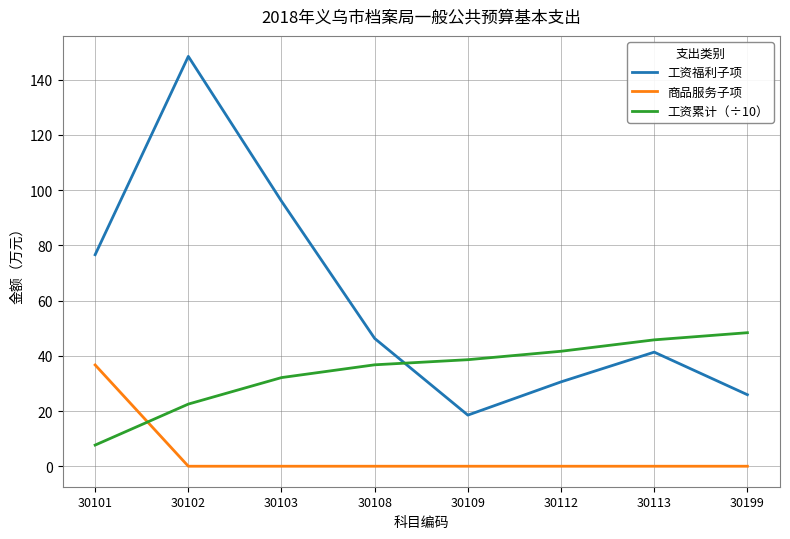

Which series has the widest spread of values?

工资福利子项